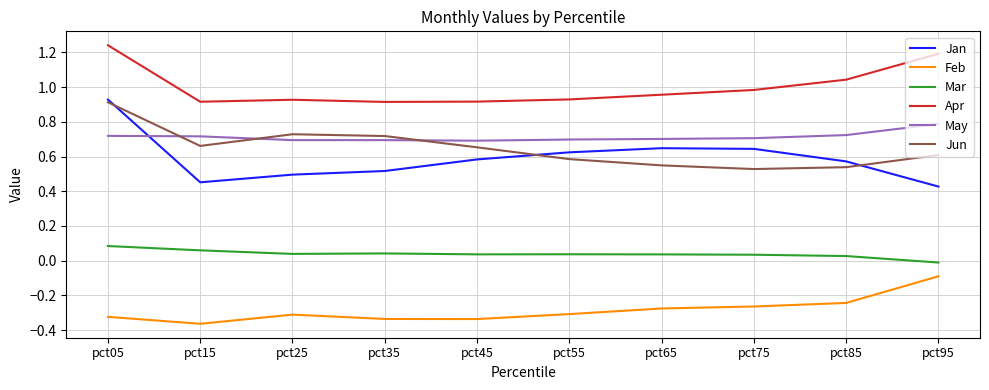

The value of Feb at pct45 is -0.3. True or false?

True